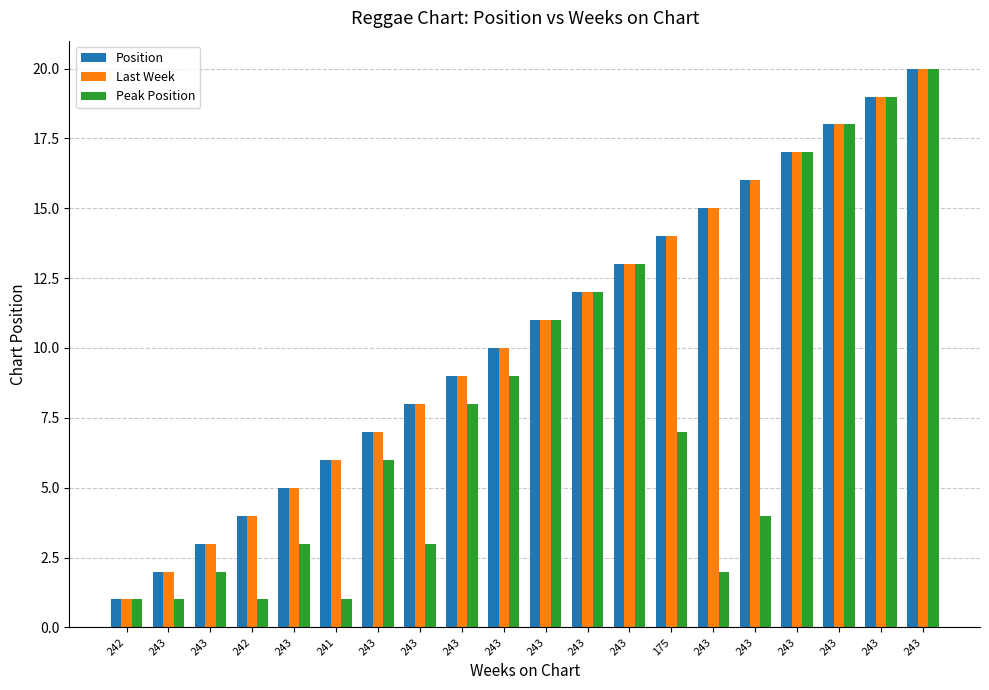

What is the spread (max minus min) of values at 243?

1